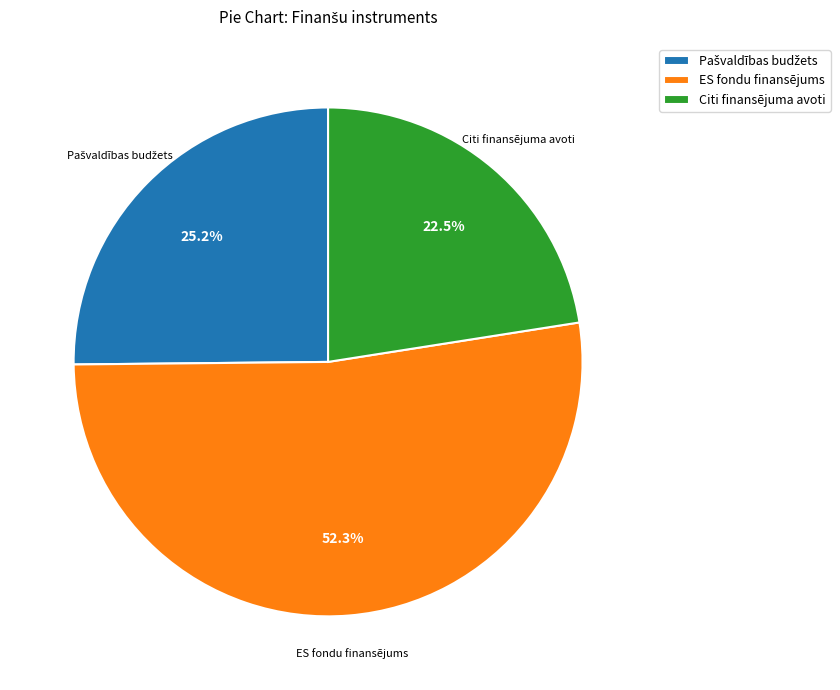

How much of the chart is everything except ES fondu finansējums?

47.7%